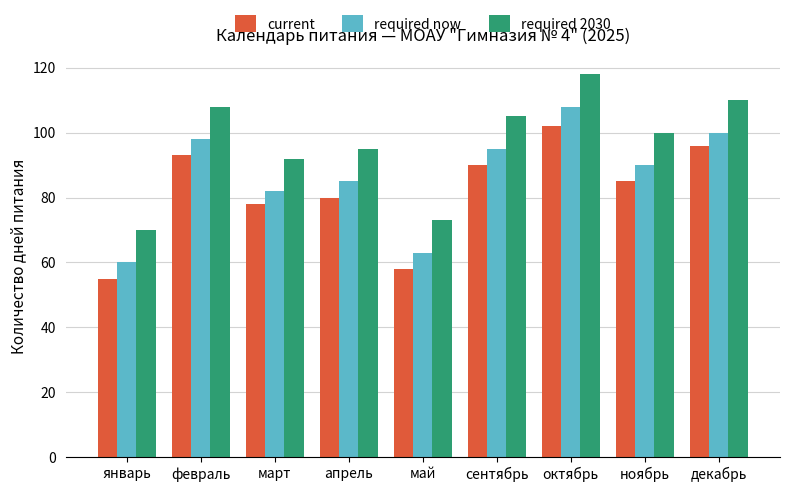

How many bars are there in each group?

3